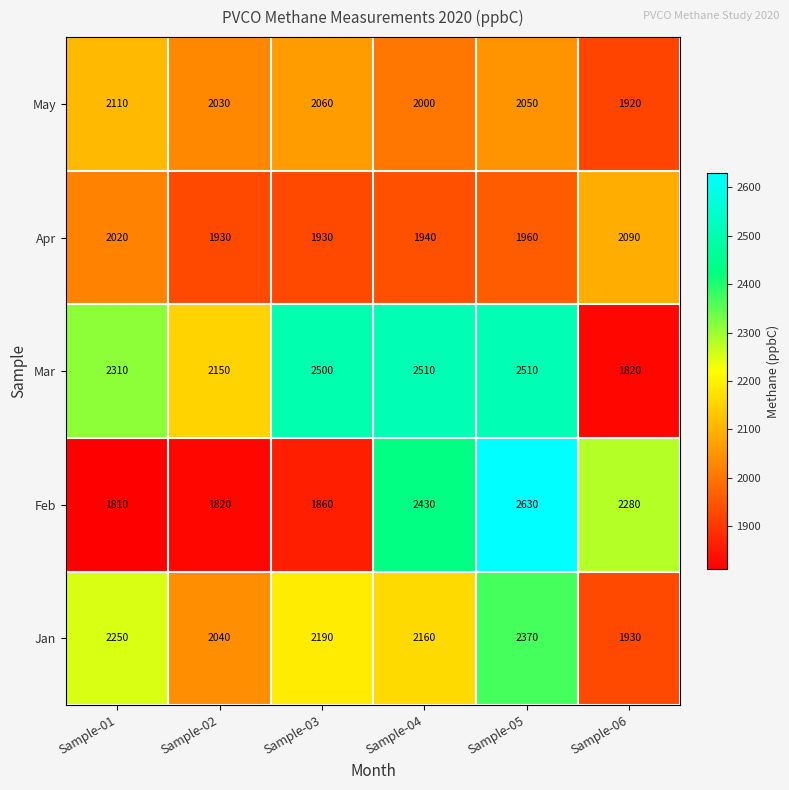

What is the total value across all series at Sample-01?

10500